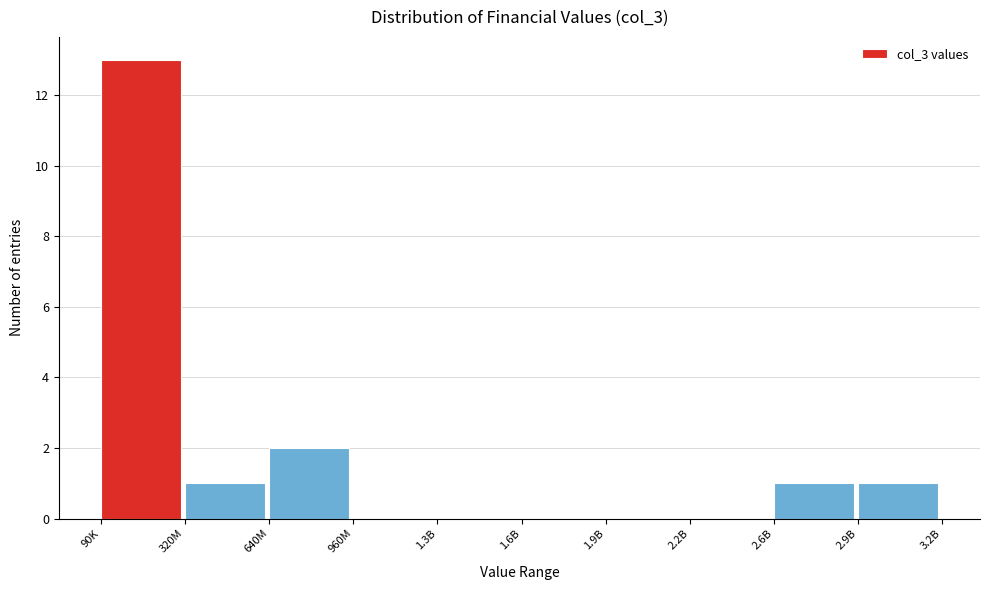

Reading left to right, what are all the values shown in this chart?

90K=13	320M=1	640M=2	960M=0	1.3B=0	1.6B=0	1.9B=0	2.2B=0	2.6B=1	2.9B=1